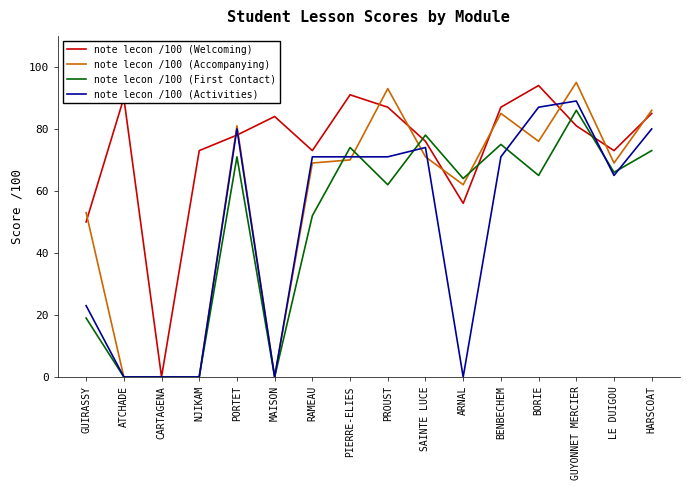

What is the difference between the highest and lowest values at LE DUIGOU?

8